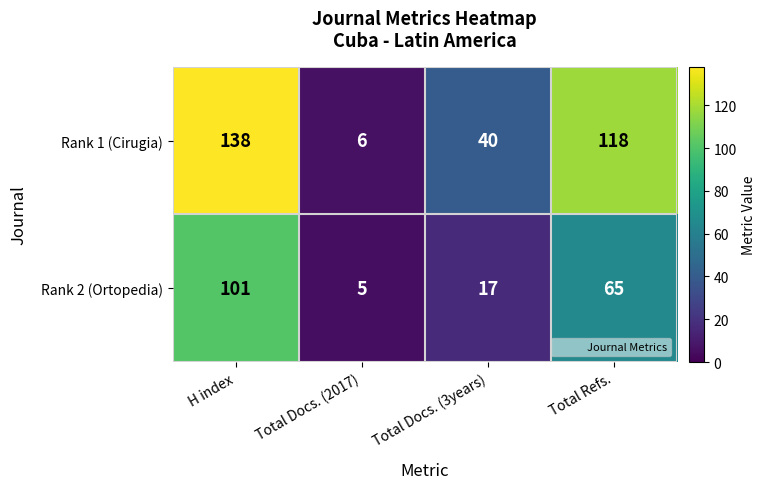

What is the sum of the Rank 2 (Ortopedia) values at Total Docs. (3years) and Total Docs. (2017)?

22